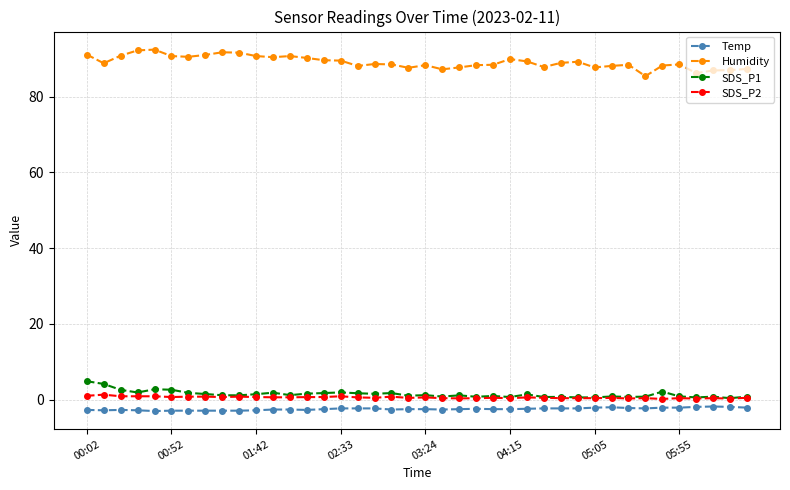

At how many categories does at least one series exceed 60?

40